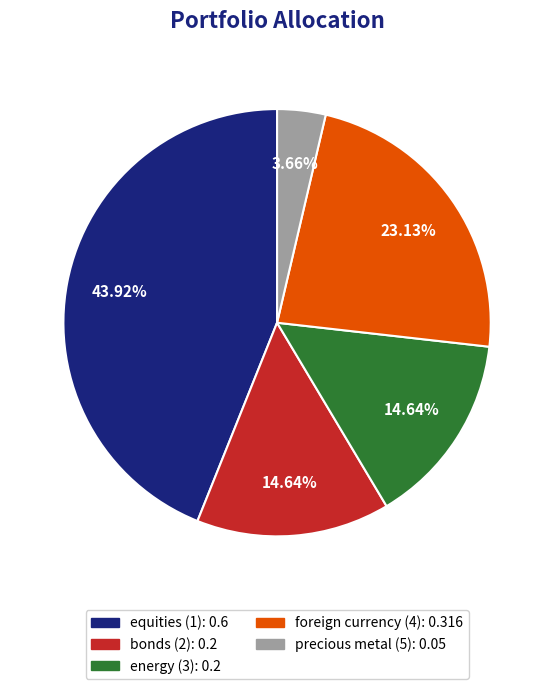

How many segments does this pie chart have?

5